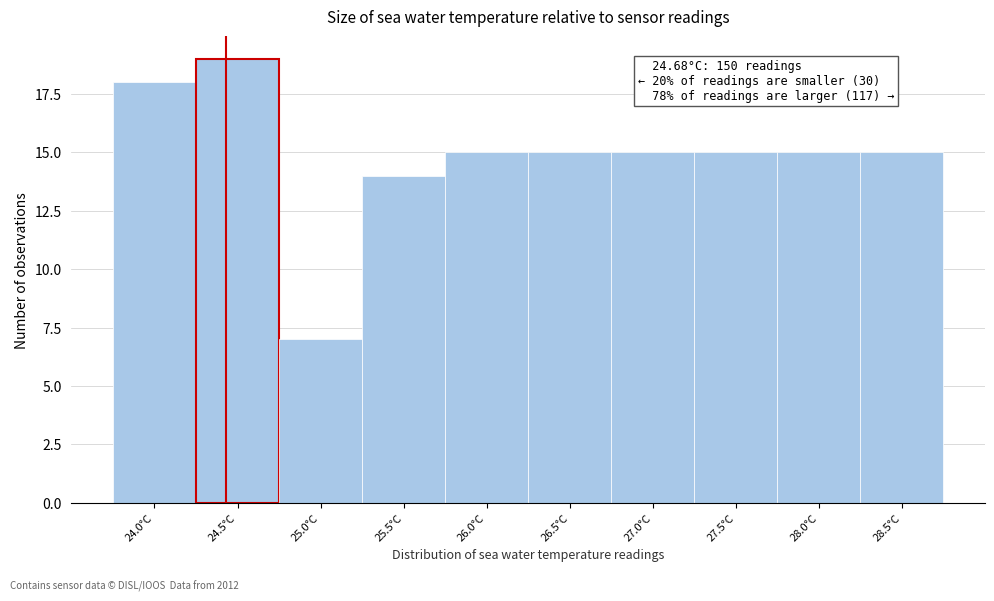

Reading left to right, what are all the values shown in this chart?

18	19	7	14	15	15	15	15	15	15